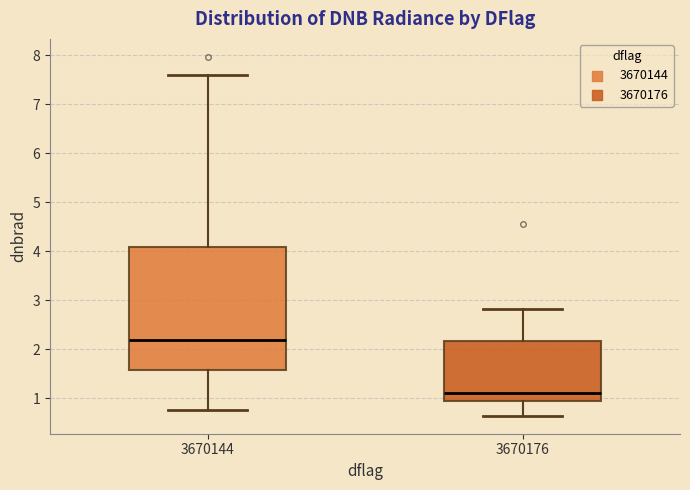

Reading left to right, transcribe this box plot: for each box, give where its median line is, the range the box spans, and where its two whiskers end, as read against the y-axis. The values are not printed on the chart, so give them approximately, as read against the axis.

3670144: median 2.2, box 1.6 to 4.1, whiskers 0.8 to 7.6
3670176: median 1.1, box 0.9 to 2.2, whiskers 0.6 to 2.8